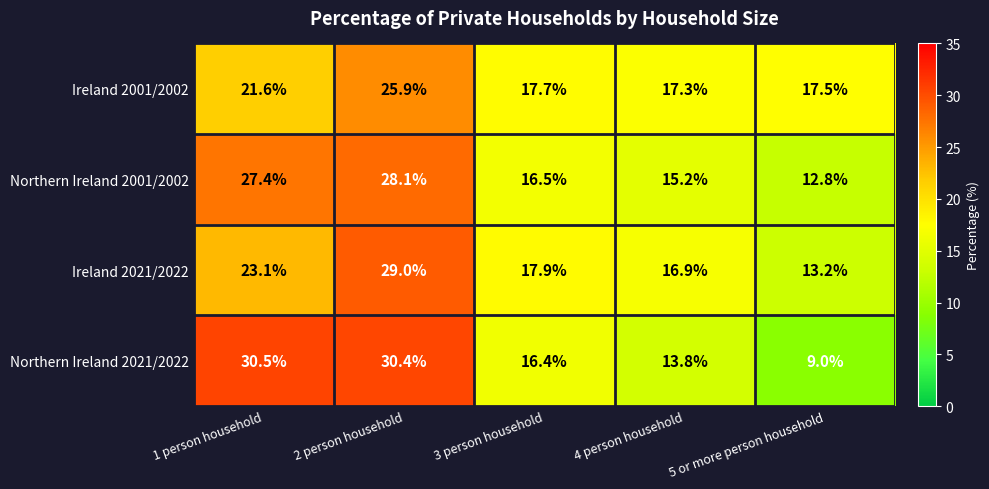

The value of Northern Ireland 2021/2022 at 5 or more person household is 9.0. True or false?

True